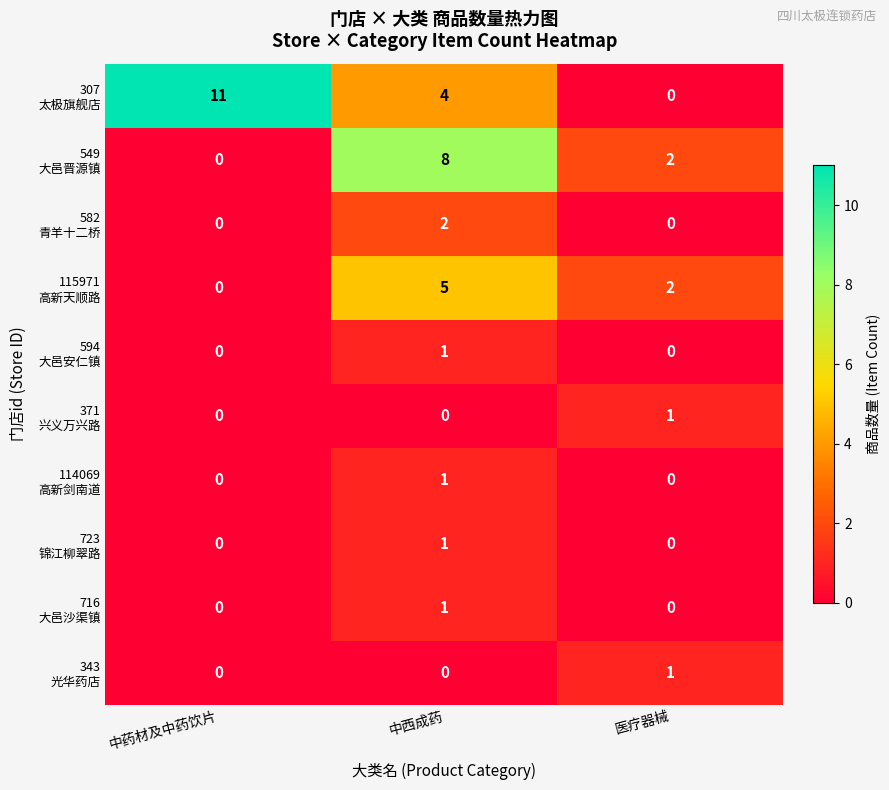

What is the maximum value shown in the chart?

11